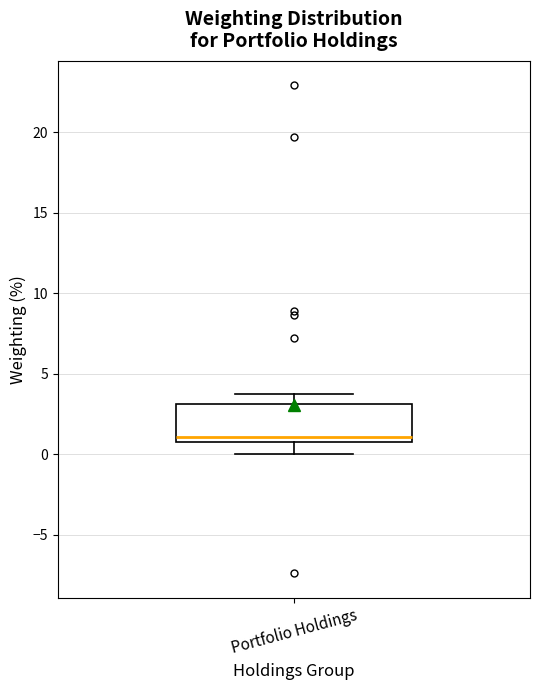

Read this box plot against the y-axis: the position of the median line, the range covered by the box, and the ends of both whiskers. The values are not printed on the chart, so give them approximately, as read against the axis.

median 1.0 (just above the box's lower edge), box 1.0 to 3.0, whiskers 0.0 to 3.5